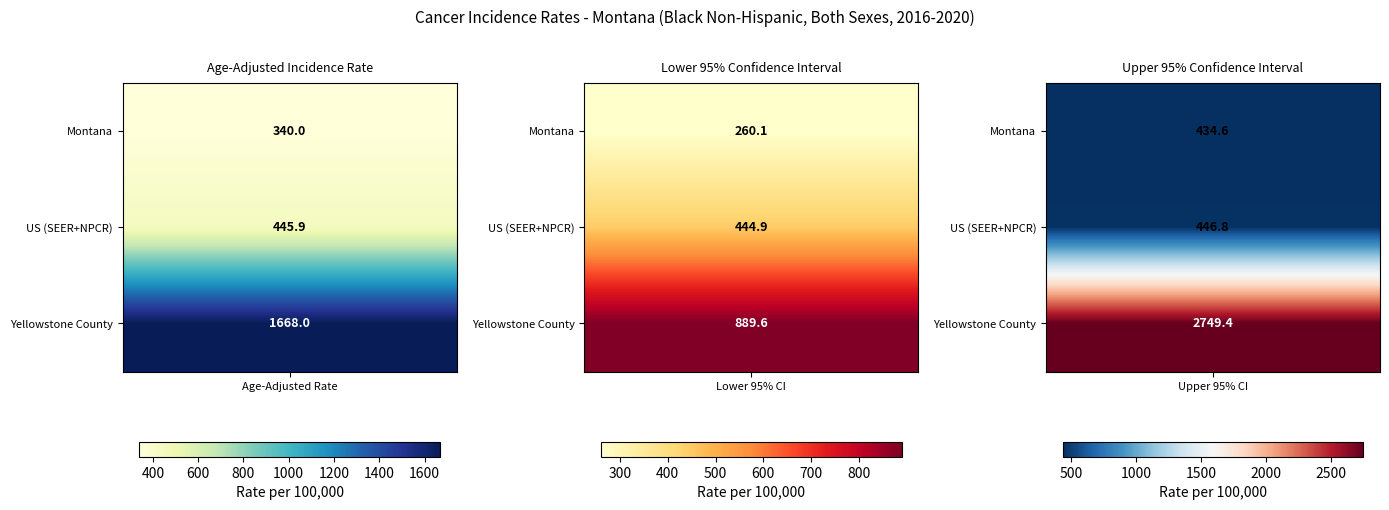

Is the value of US (SEER+NPCR) at US (SEER+NPCR) greater than the value of Montana at Montana?

Yes